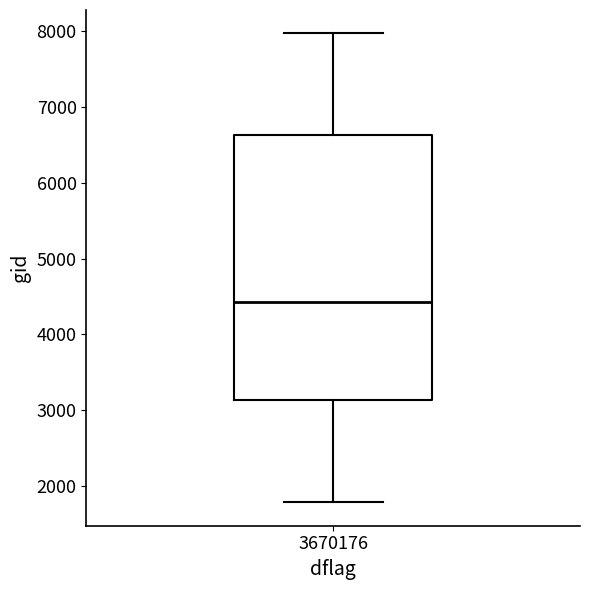

Where does the upper whisker of the box at x = 3670176 end on the y-axis? The values are not printed on the chart, so give them approximately, as read against the axis.

8000